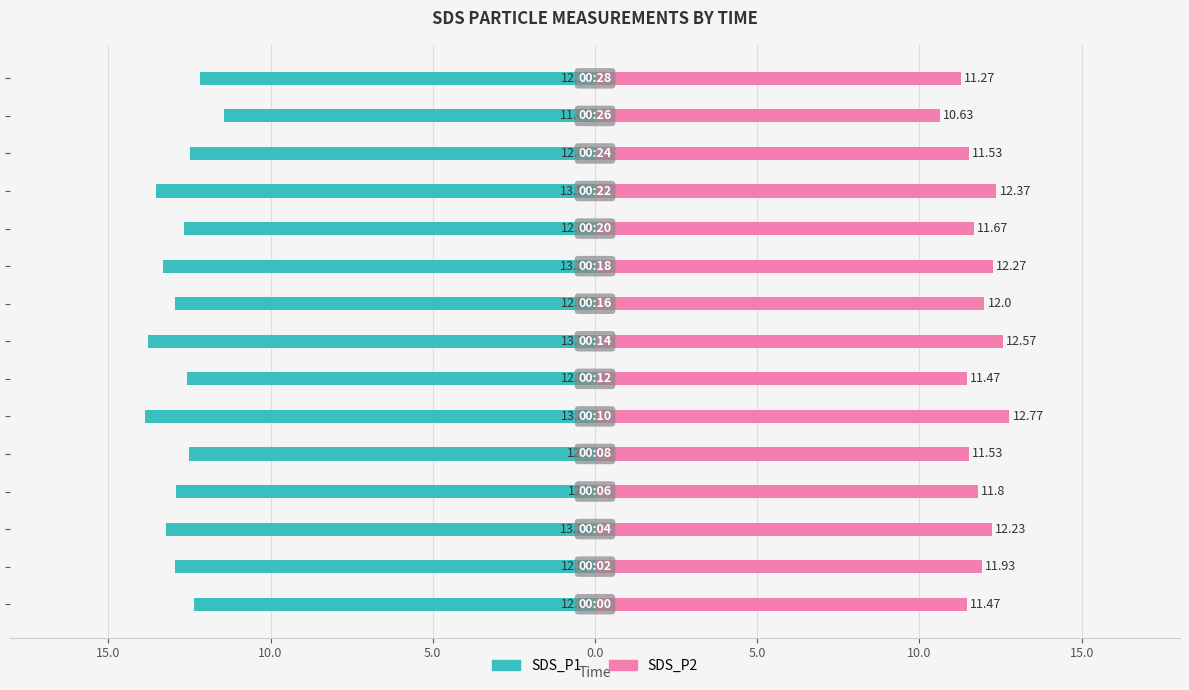

How many data points in SDS_P2 are less than 11?

1